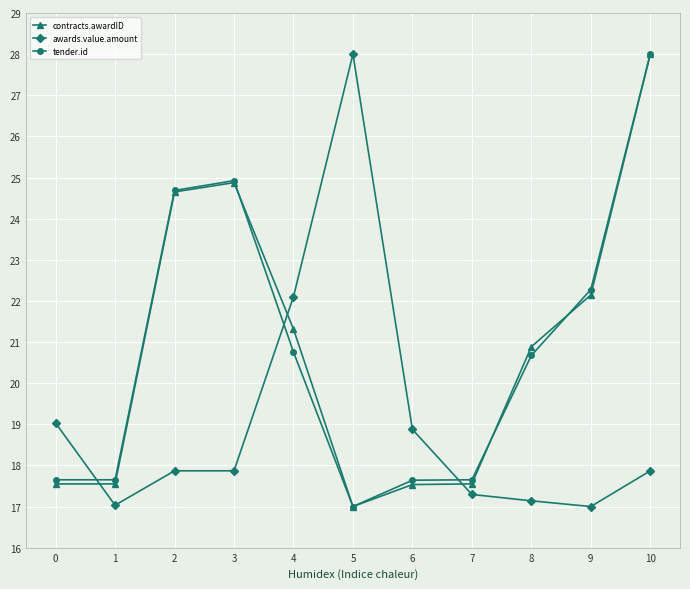

Which series ends up on top after the final intersection of tender.id and awards.value.amount?

tender.id